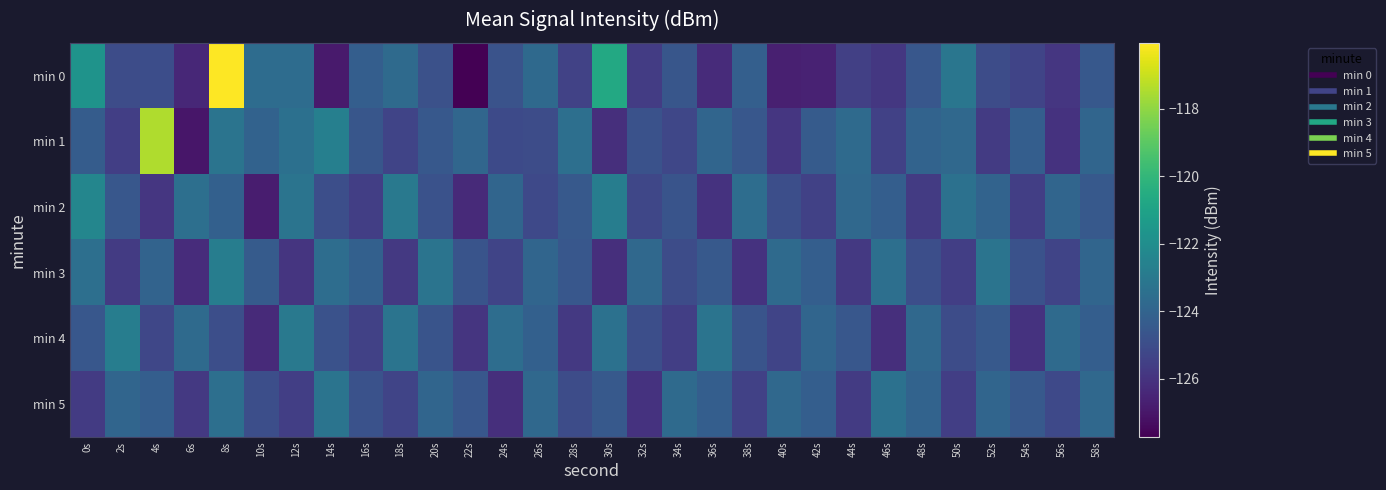

Reading left to right, list all the values displayed in this chart.

min 0: 0s=-121.7	2s=-125.0	4s=-125.0	6s=-126.4	8s=-116.1	10s=-123.6	12s=-123.6	14s=-126.9	16s=-124.2	18s=-123.7	20s=-124.8	22s=-127.7	24s=-124.7	26s=-123.7	28s=-125.4	30s=-120.7	32s=-125.6	34s=-124.6	36s=-126.3	38s=-124.2	40s=-126.7	42s=-126.6	44s=-125.5	46s=-125.8	48s=-124.5	50s=-123.1	52s=-125.0	54s=-125.3	56s=-125.9	58s=-124.5
min 1: 0s=-124.3	2s=-125.5	4s=-117.4	6s=-127.0	8s=-123.2	10s=-124.0	12s=-123.4	14s=-122.7	16s=-124.6	18s=-125.3	20s=-124.5	22s=-123.9	24s=-125.1	26s=-125.0	28s=-123.5	30s=-126.1	32s=-124.8	34s=-125.2	36s=-123.9	38s=-124.6	40s=-125.9	42s=-124.3	44s=-123.7	46s=-125.5	48s=-124.0	50s=-123.8	52s=-125.7	54s=-124.2	56s=-126.0	58s=-123.9
min 2: 0s=-122.3	2s=-124.6	4s=-125.9	6s=-123.5	8s=-124.1	10s=-126.8	12s=-123.2	14s=-124.9	16s=-125.6	18s=-123.0	20s=-124.8	22s=-126.3	24s=-123.9	26s=-125.1	28s=-124.5	30s=-122.8	32s=-125.2	34s=-124.7	36s=-126.0	38s=-123.6	40s=-124.9	42s=-125.5	44s=-123.8	46s=-124.2	48s=-125.7	50s=-123.3	52s=-124.0	54s=-125.6	56s=-123.9	58s=-124.5
min 3: 0s=-123.5	2s=-125.7	4s=-124.0	6s=-126.2	8s=-122.8	10s=-124.3	12s=-125.9	14s=-123.6	16s=-124.1	18s=-125.8	20s=-123.2	22s=-124.7	24s=-125.3	26s=-123.9	28s=-124.6	30s=-126.1	32s=-123.8	34s=-125.0	36s=-124.5	38s=-126.0	40s=-123.7	42s=-124.2	44s=-125.8	46s=-123.5	48s=-124.9	50s=-125.6	52s=-123.2	54s=-124.8	56s=-125.3	58s=-123.9
min 4: 0s=-124.6	2s=-122.8	4s=-125.2	6s=-123.7	8s=-124.9	10s=-126.3	12s=-123.0	14s=-124.8	16s=-125.5	18s=-123.2	20s=-124.7	22s=-125.9	24s=-123.6	26s=-124.1	28s=-125.8	30s=-123.3	32s=-124.9	34s=-125.6	36s=-123.2	38s=-124.7	40s=-125.3	42s=-123.9	44s=-124.6	46s=-126.1	48s=-123.8	50s=-125.0	52s=-124.5	54s=-126.0	56s=-123.7	58s=-124.2
min 5: 0s=-125.7	2s=-123.9	4s=-124.2	6s=-125.8	8s=-123.5	10s=-124.9	12s=-125.6	14s=-123.2	16s=-124.8	18s=-125.3	20s=-123.9	22s=-124.6	24s=-126.1	26s=-123.8	28s=-125.0	30s=-124.5	32s=-126.0	34s=-123.7	36s=-124.2	38s=-125.5	40s=-123.8	42s=-124.2	44s=-125.7	46s=-123.3	48s=-124.0	50s=-125.6	52s=-123.9	54s=-124.5	56s=-125.1	58s=-123.8